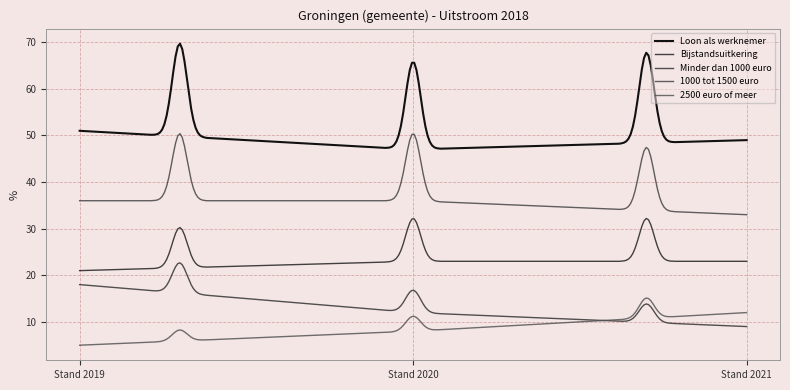

What are all the series names shown in the legend?

Loon als werknemer, Bijstandsuitkering, Minder dan 1000 euro, 1000 tot 1500 euro, 2500 euro of meer